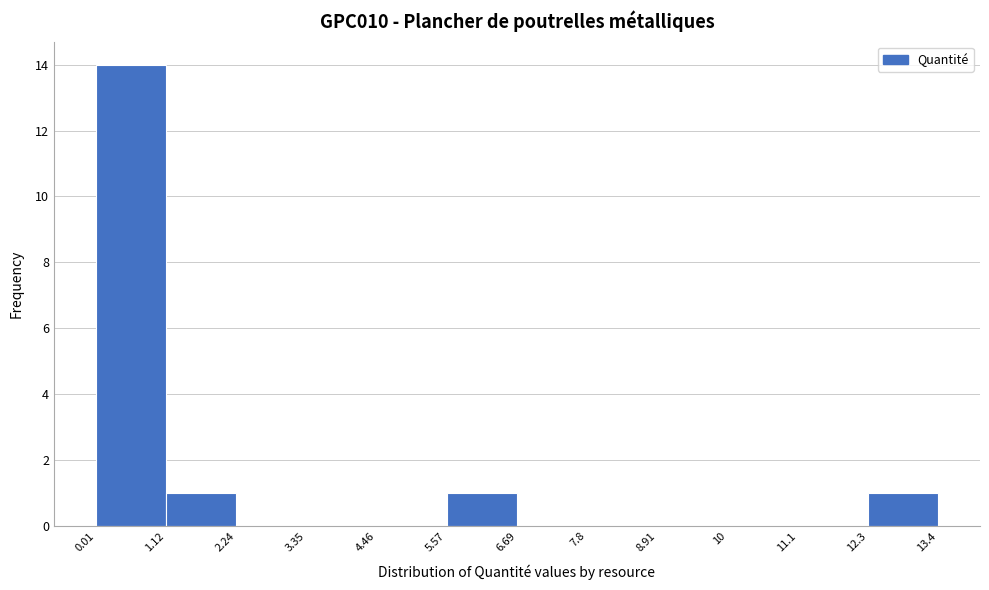

How tall is the bar that spans 1.12 to 2.24 on the x-axis? The values are not printed on the chart, so give them approximately, as read against the axis.

1